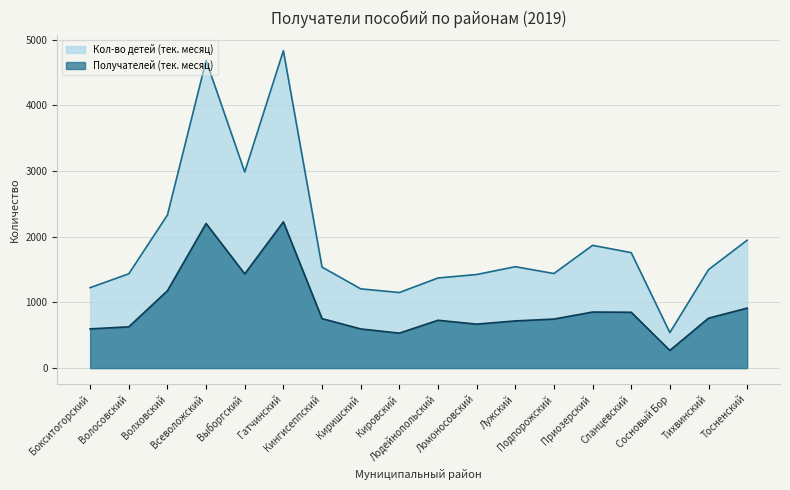

True or false: Получателей (тек. месяц) and Кол-во детей (тек. месяц) cross at least once.

False